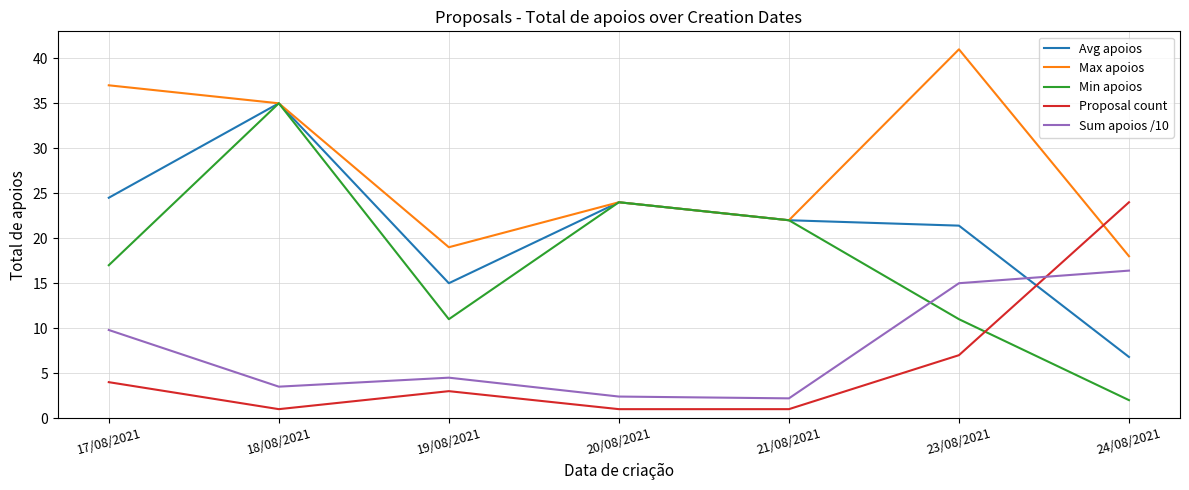

What are all the series names shown in the legend?

Avg apoios, Max apoios, Min apoios, Proposal count, Sum apoios /10